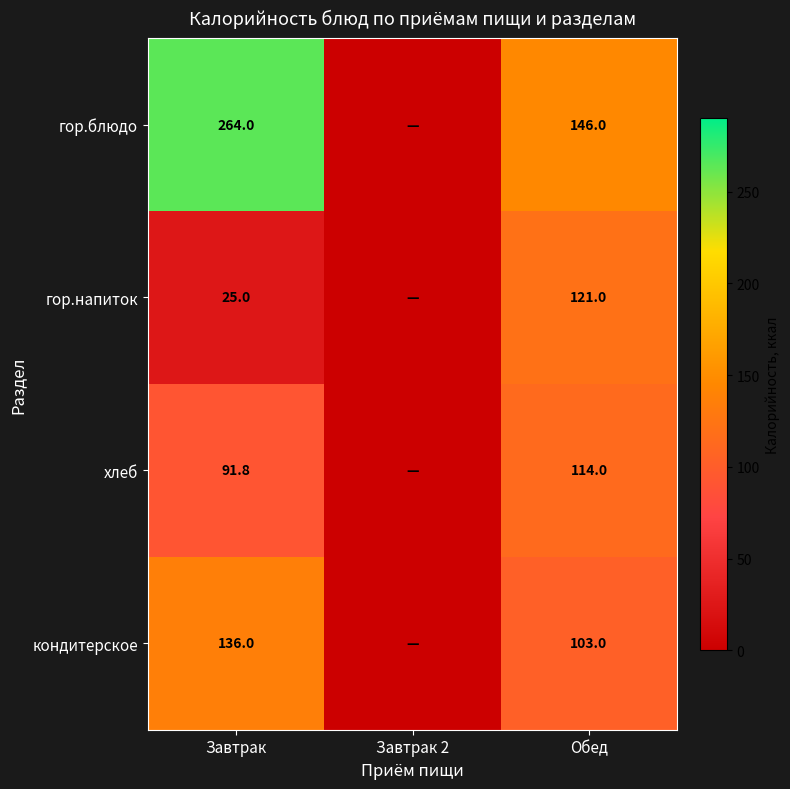

What is the difference between the гор.напиток values at Обед and Завтрак?

96.0